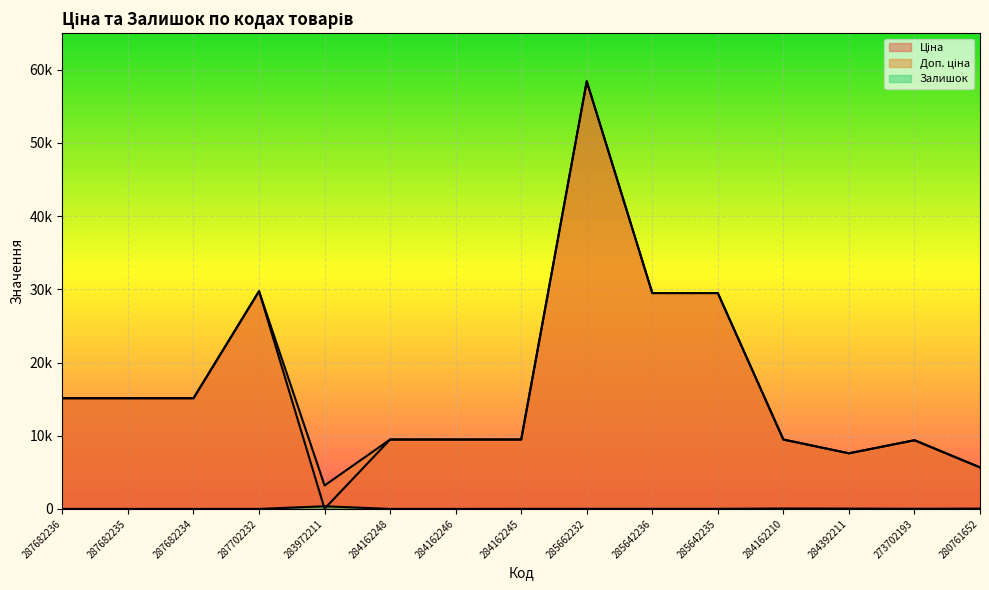

At which label is Ціна closest to 29229?

285642236